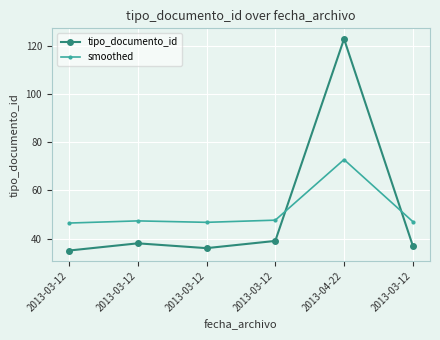

Is it true that tipo_documento_id equals 67.5 at 2013-03-12?

False